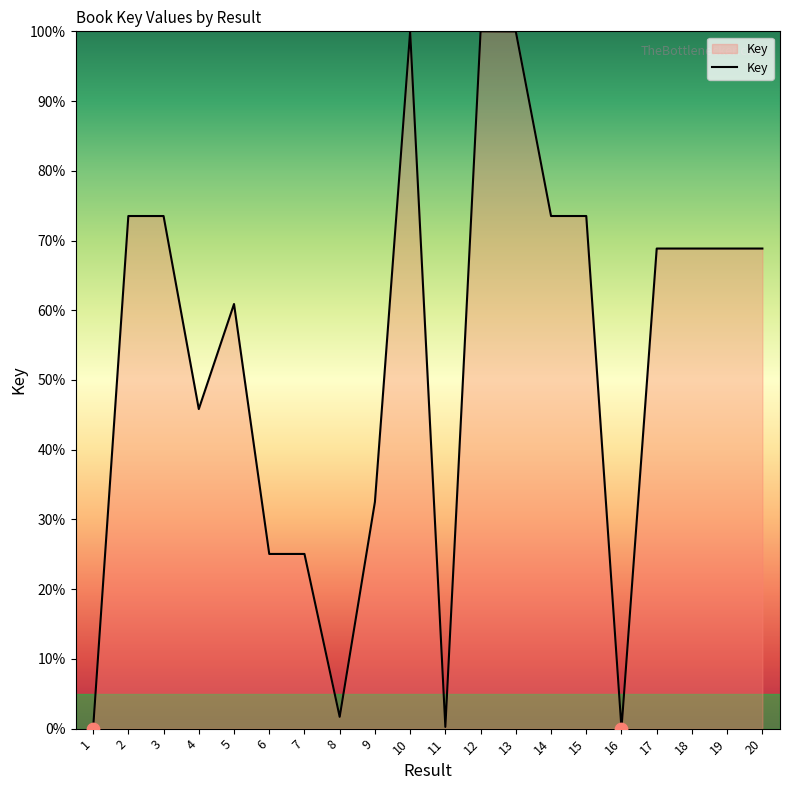

Which has a higher value, 12 or 14?

12